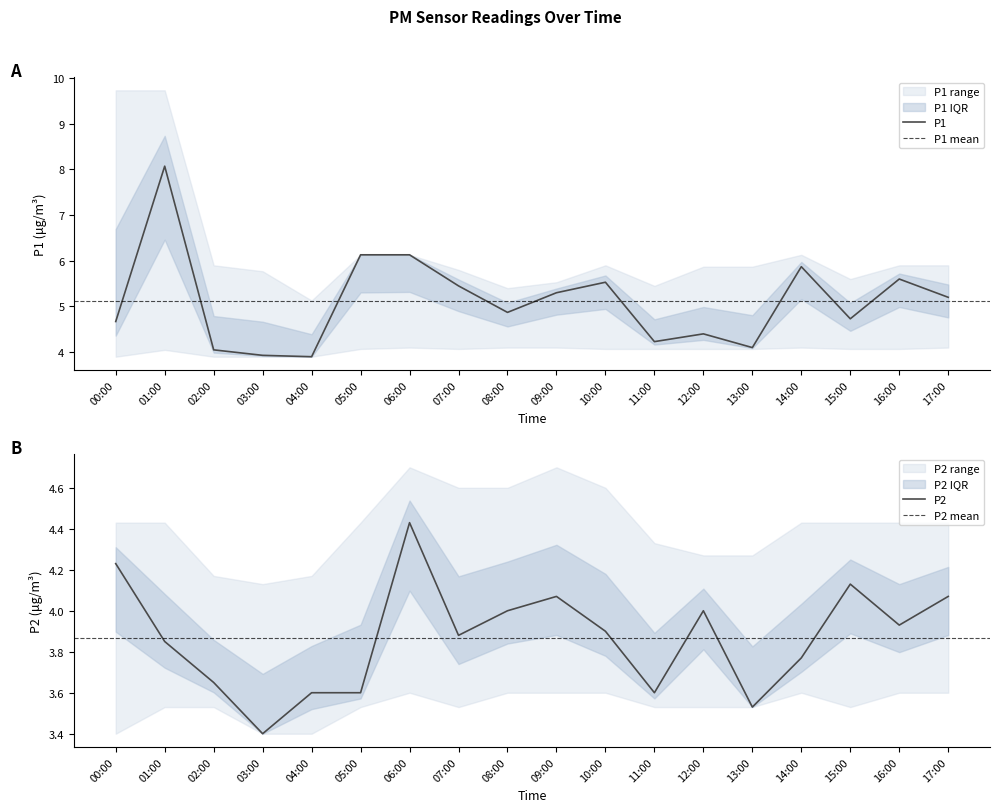

What is the approximate value of P2_lower at 11:00?

3.5